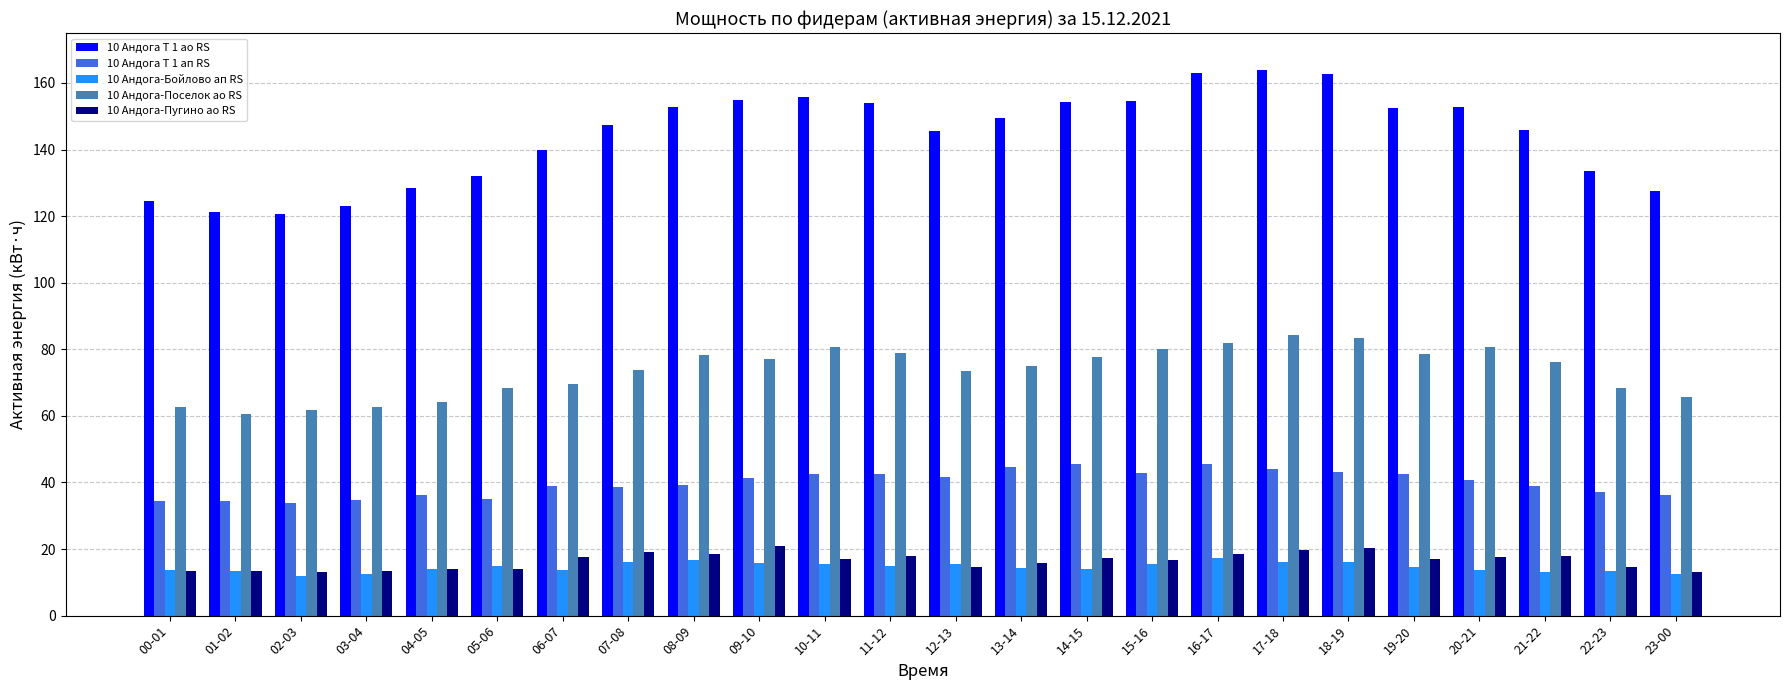

How many bars are there in each group?

5